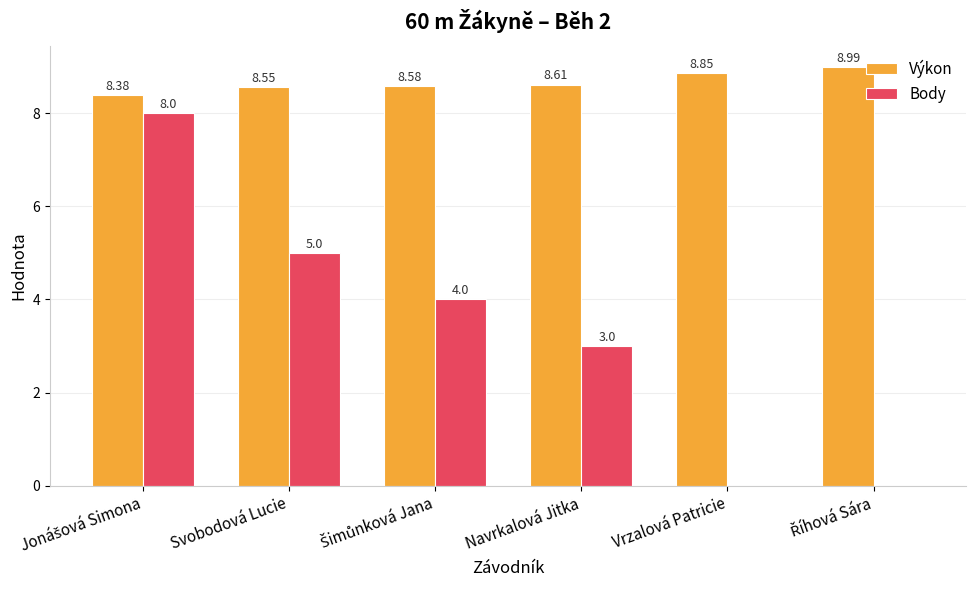

What is the sum of all Výkon values?

52.0